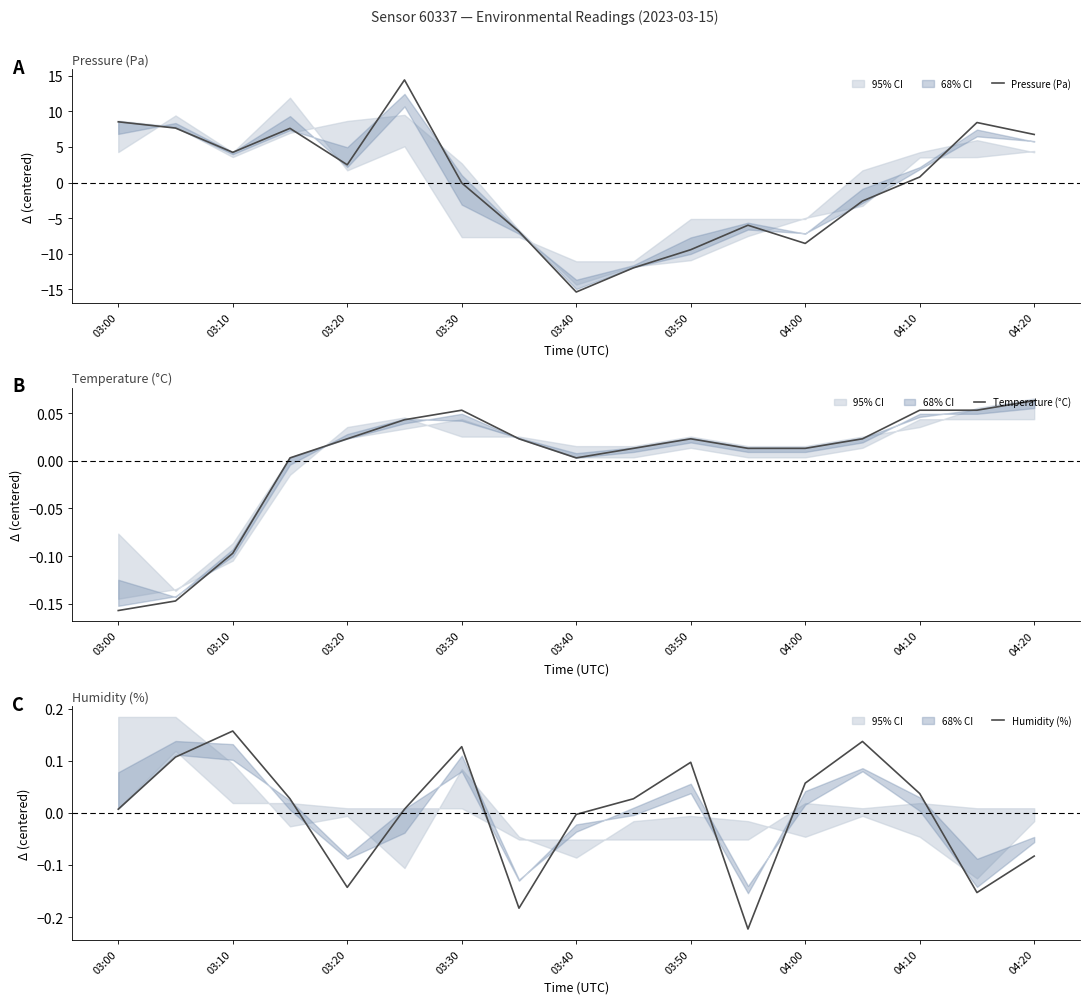

At which label does Temperature (°C) reach its minimum?

03:00